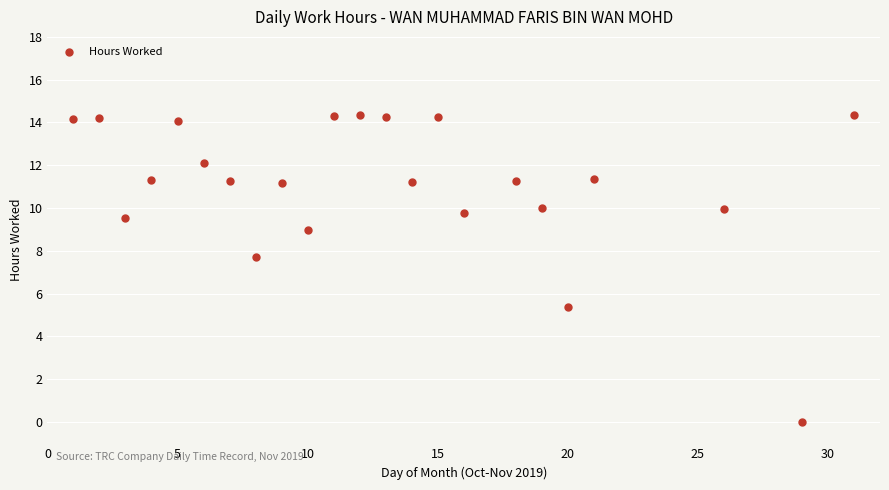

What Y value in the scatter plot is closest to 7?

7.7